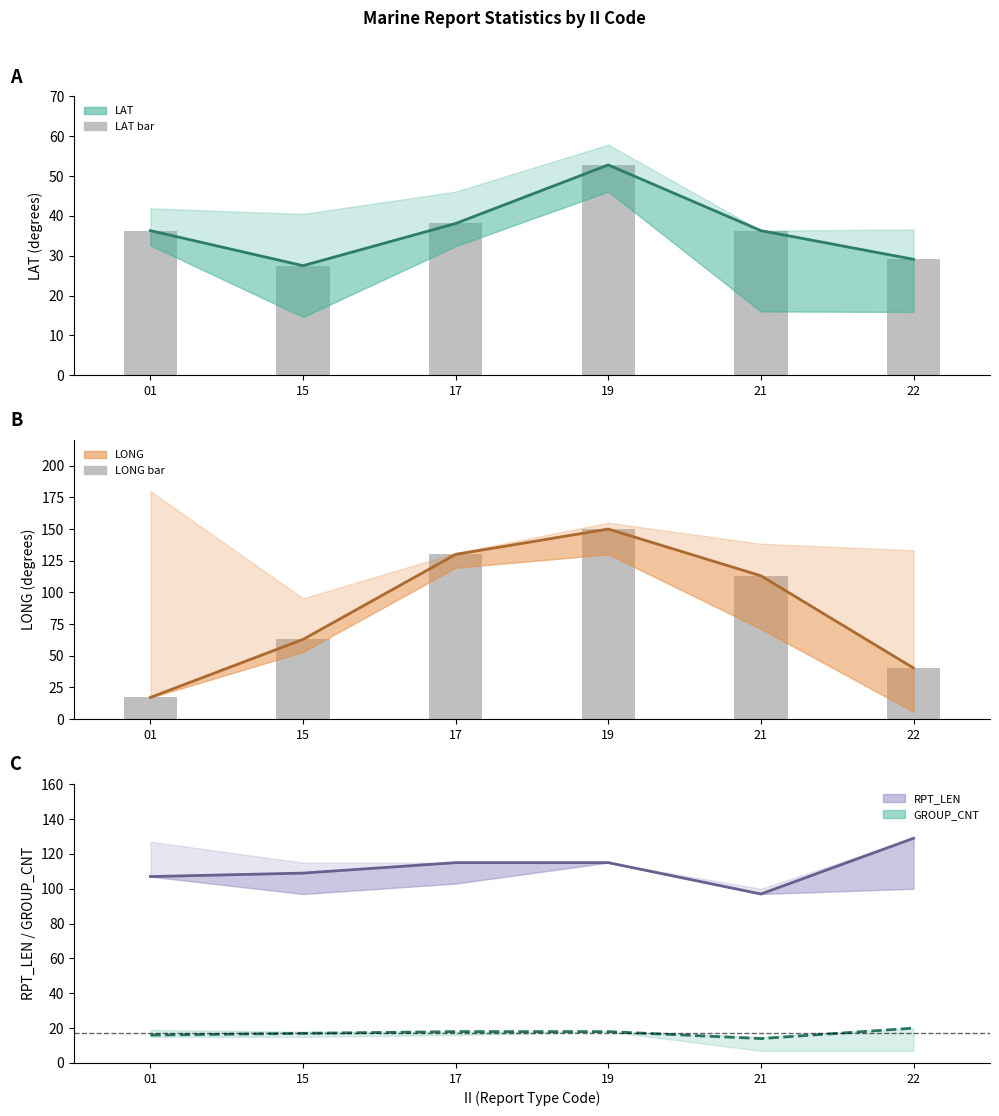

What is the spread (max minus min) of values at 01?

91.0